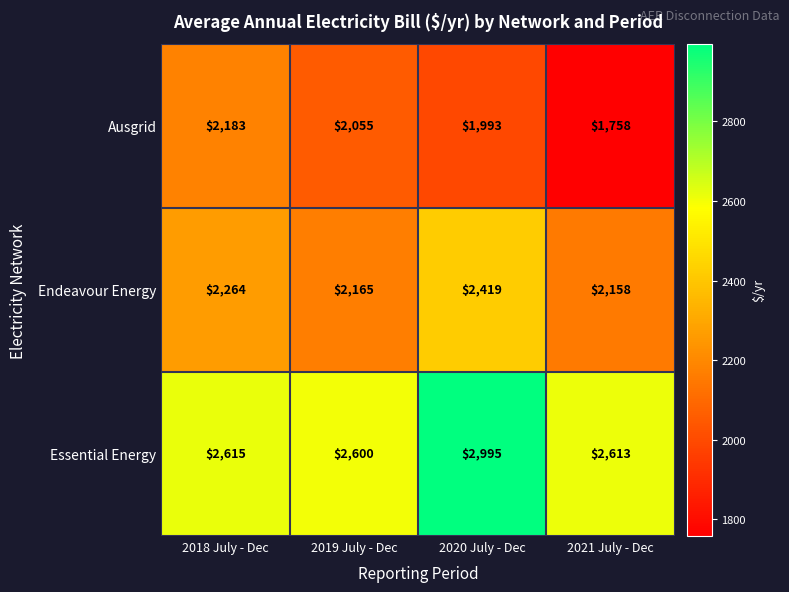

Rank the series by their maximum value, from highest to lowest.

Essential Energy, Endeavour Energy, Ausgrid